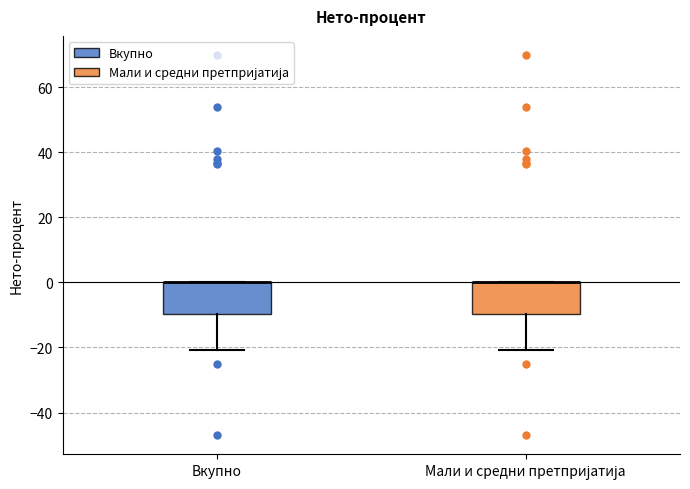

Where is the lower edge of the box for Вкупно on the y-axis? The values are not printed on the chart, so give them approximately, as read against the axis.

-10